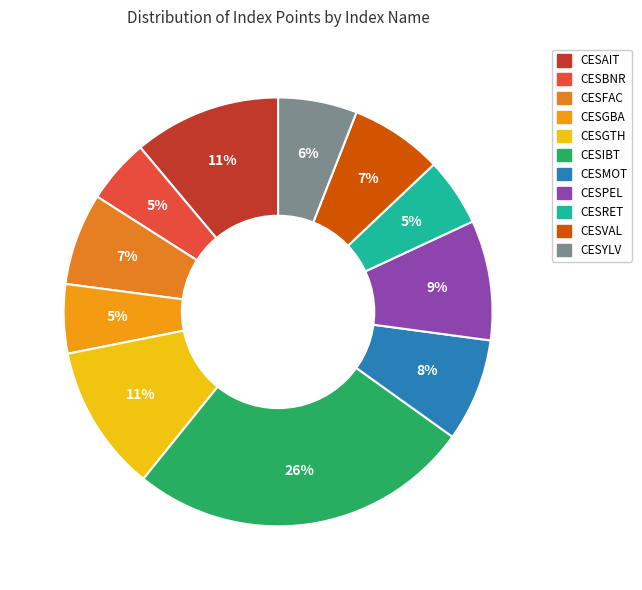

Combined, do CESMOT and CESGBA account for over 50%?

No